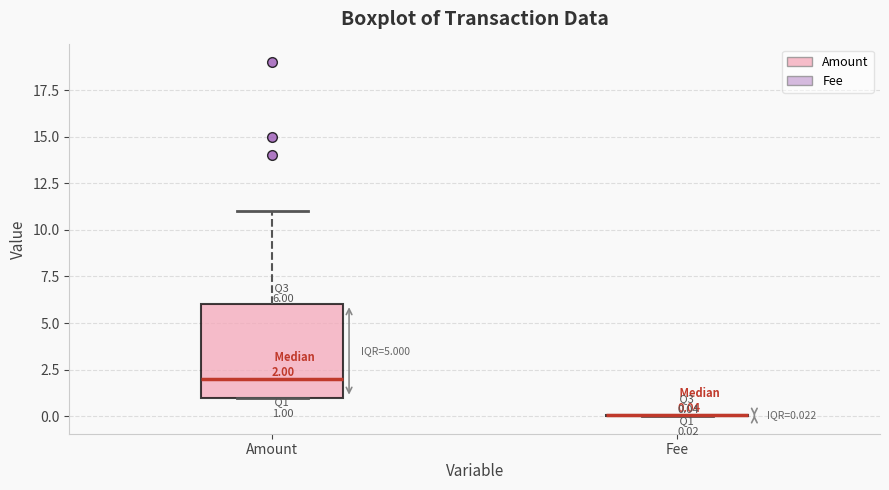

Comparing the boxes themselves (not the whiskers), which one is the tallest?

Amount